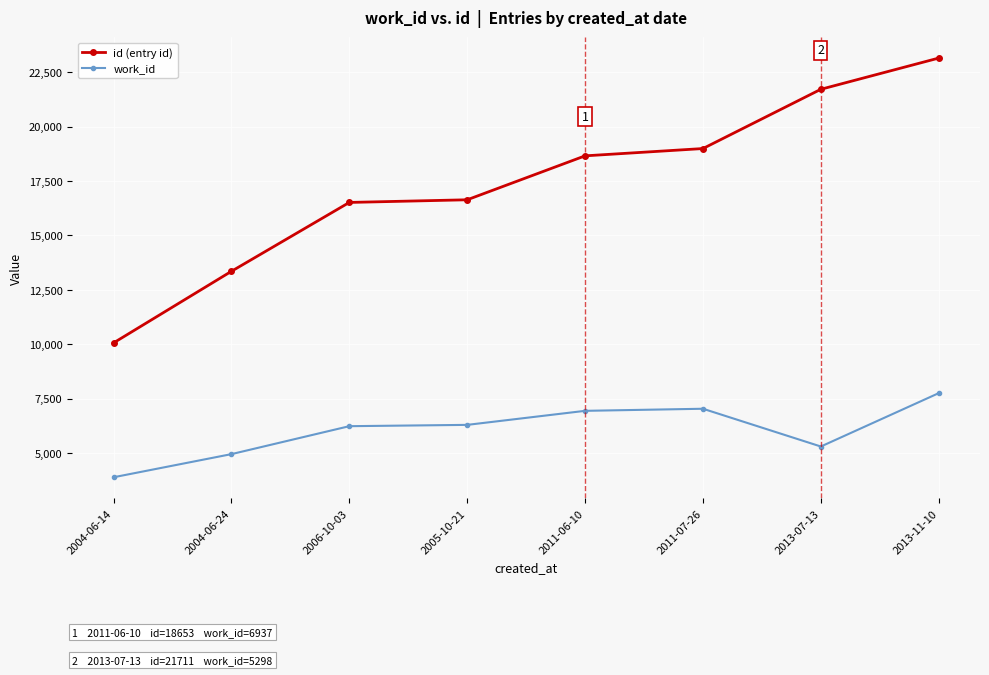

What value does the work_id series have at 2013-11-10, to the nearest 100?

7800